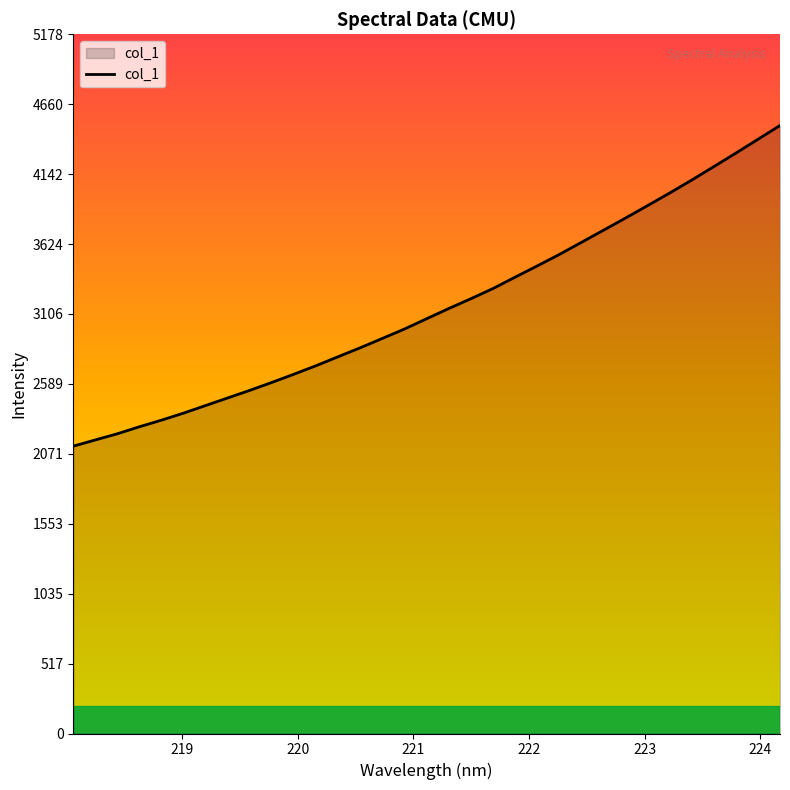

What is the smallest value displayed?

2127.9